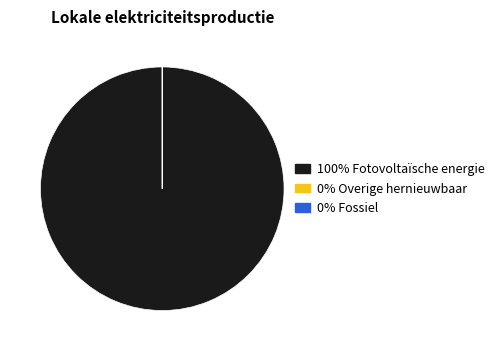

Is there any slice that represents more than half of the pie?

Yes